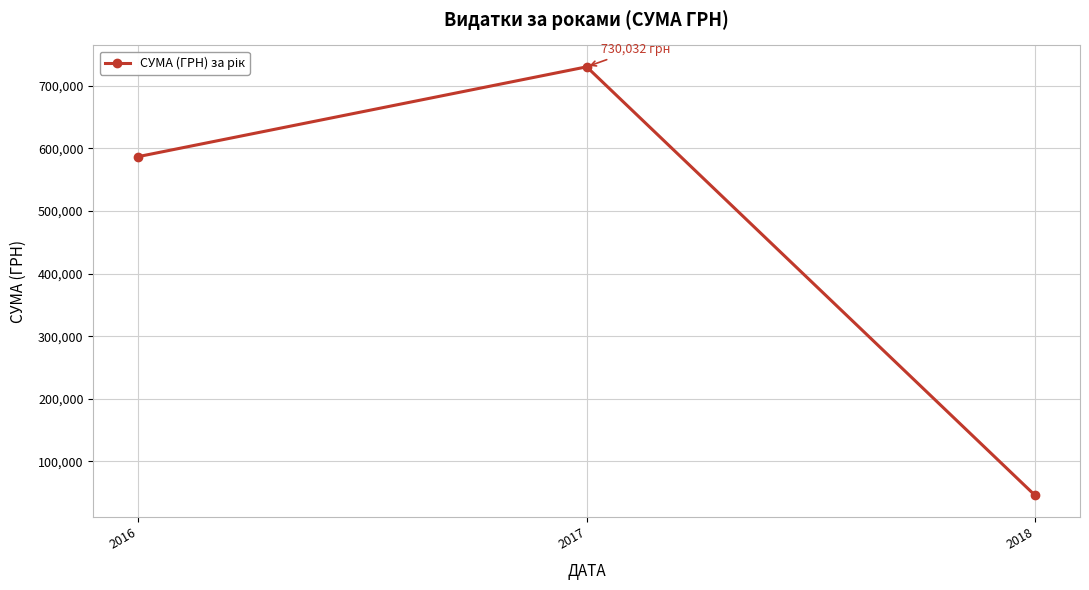

Reading right to left, list all the values displayed in this chart.

2018=45636.6	2017=730032.3	2016=586658.4